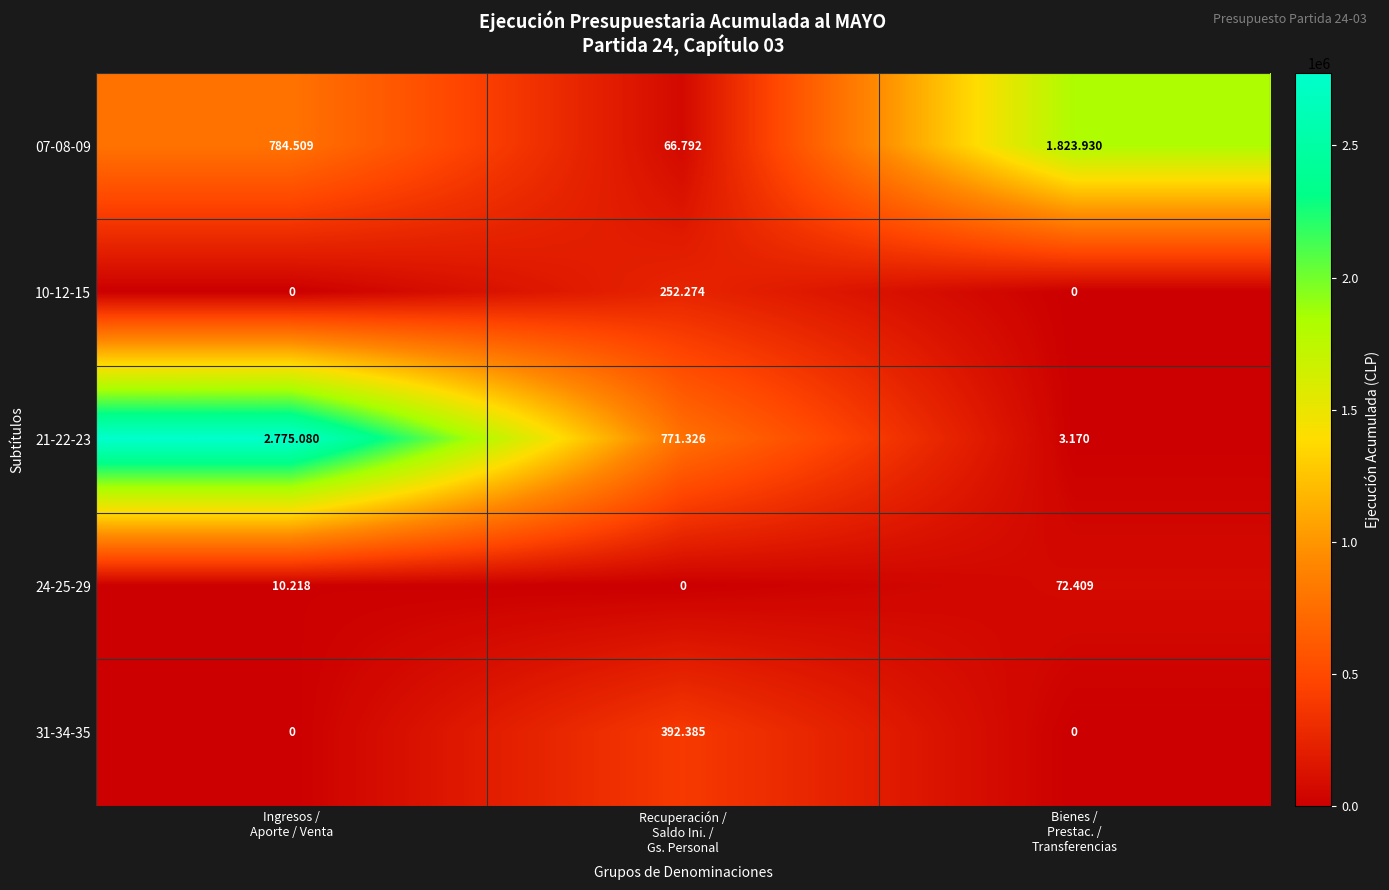

True or false: 07-08-09 has a value of 1322665 at Ingresos / Aporte / Venta.

False